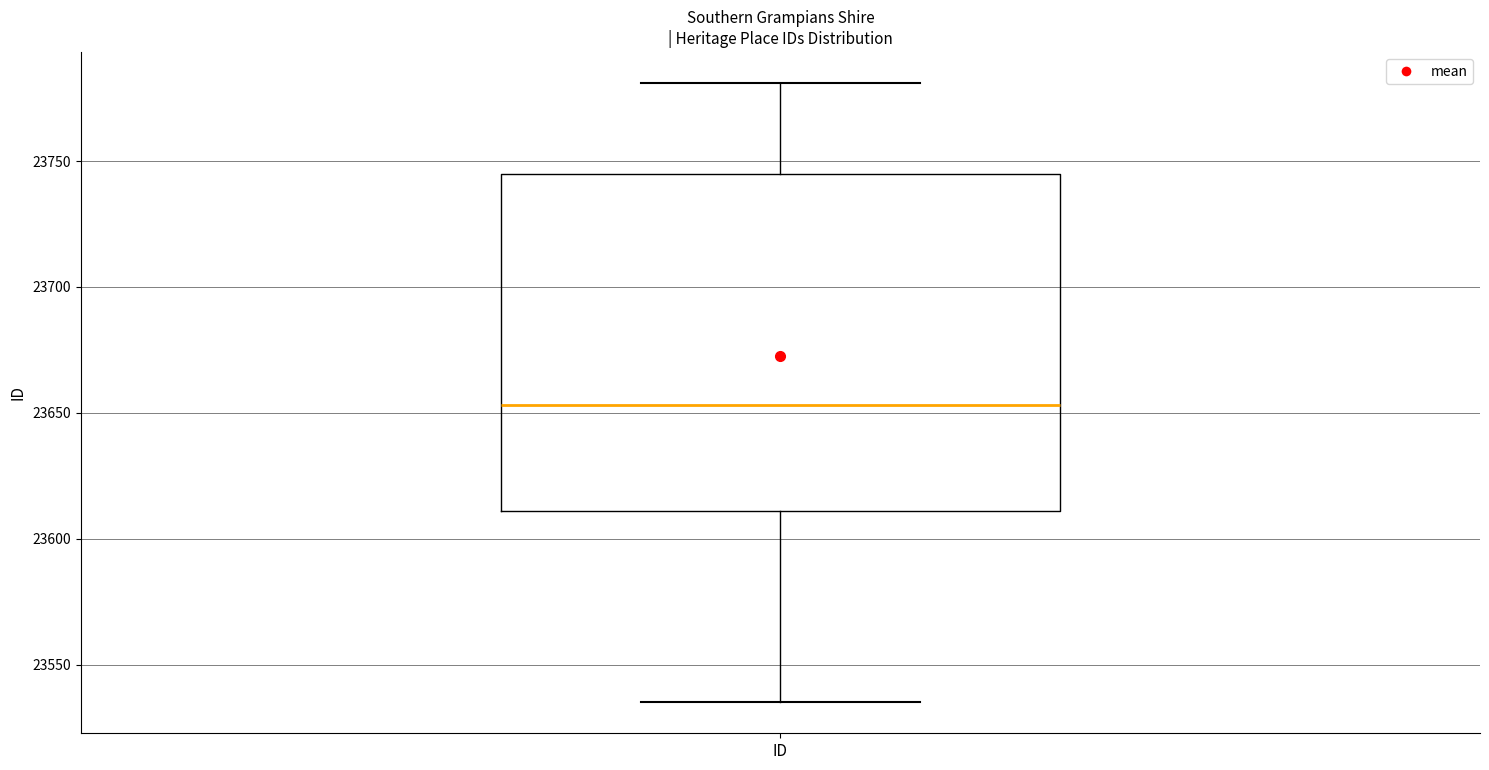

Read this box plot against the y-axis: the position of the median line, the range covered by the box, and the ends of both whiskers. The values are not printed on the chart, so give them approximately, as read against the axis.

median 23655, box 23610 to 23745, whiskers 23535 to 23780